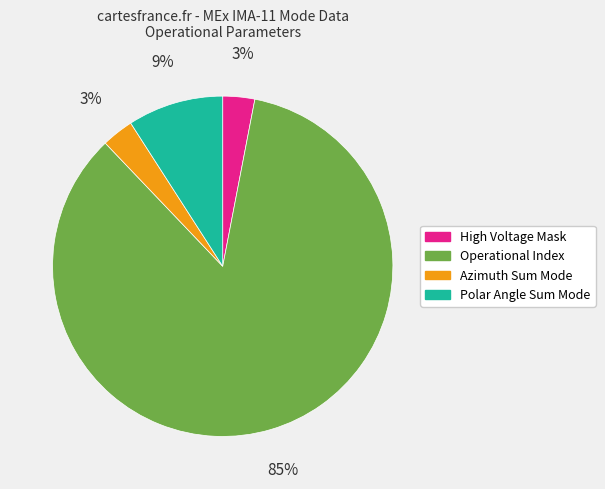

How many segments does this pie chart have?

4